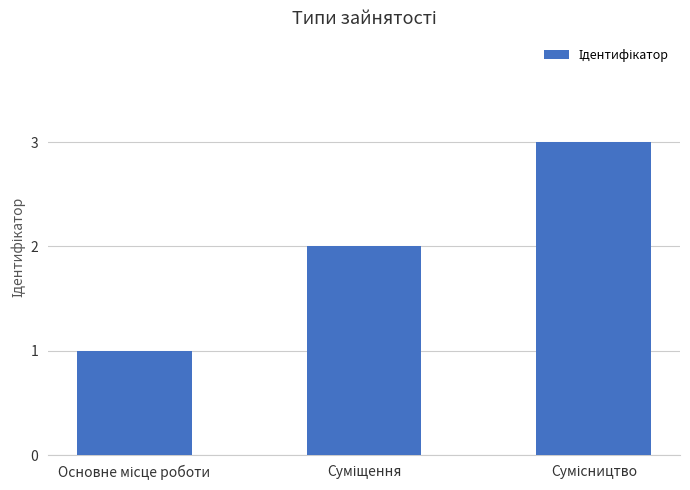

What is the sum of all values?

6